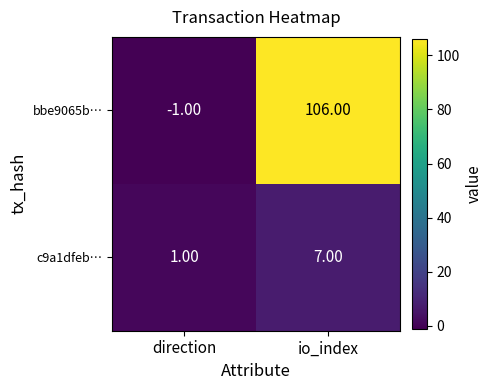

Which series changed the most between direction and io_index?

bbe9065b…